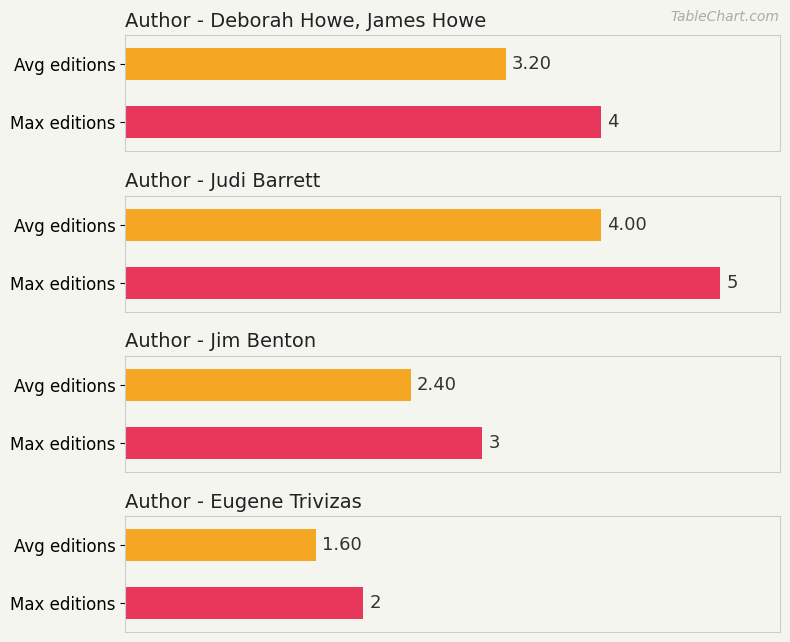

The chart shows a value of 4 at Deborah Howe, James Howe. True or false?

True